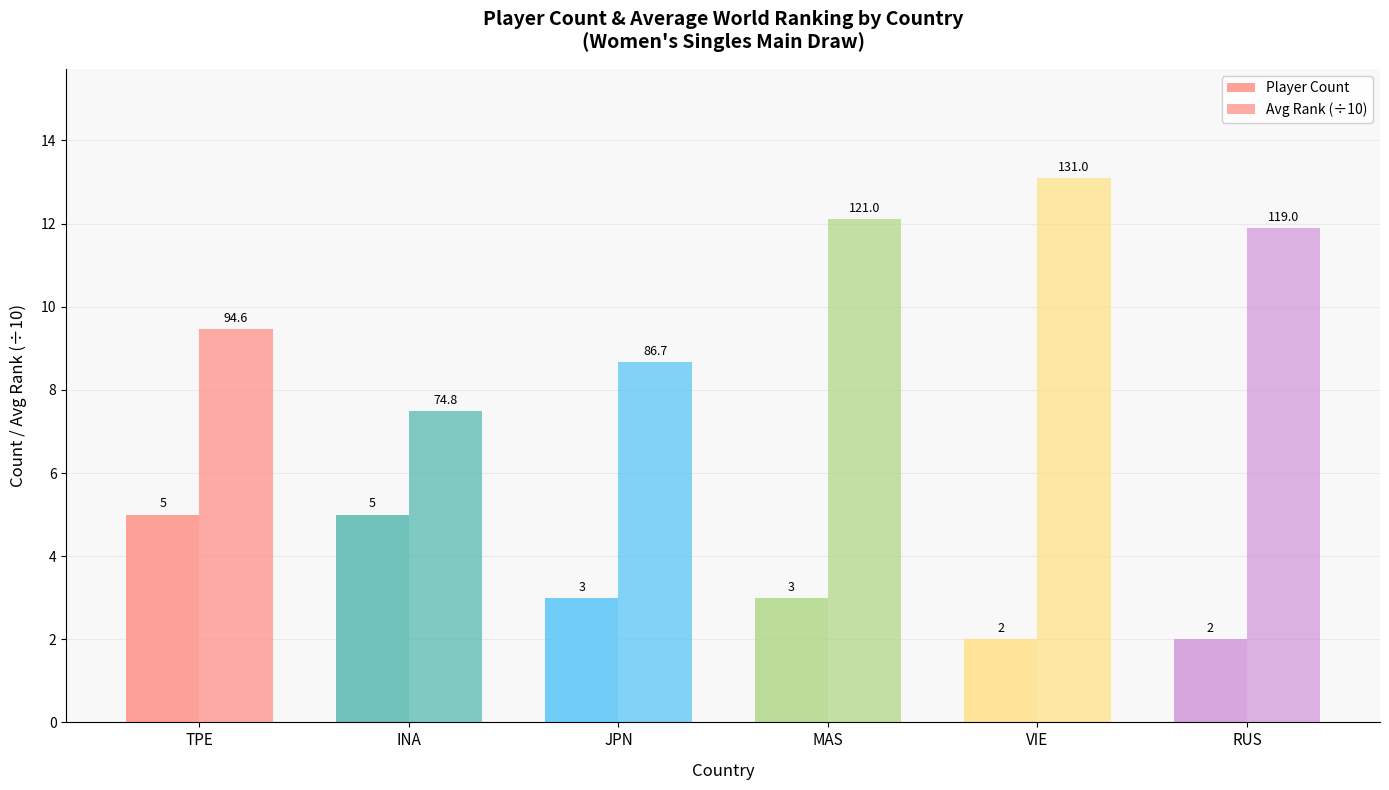

What is the maximum value shown in the chart?

13.1